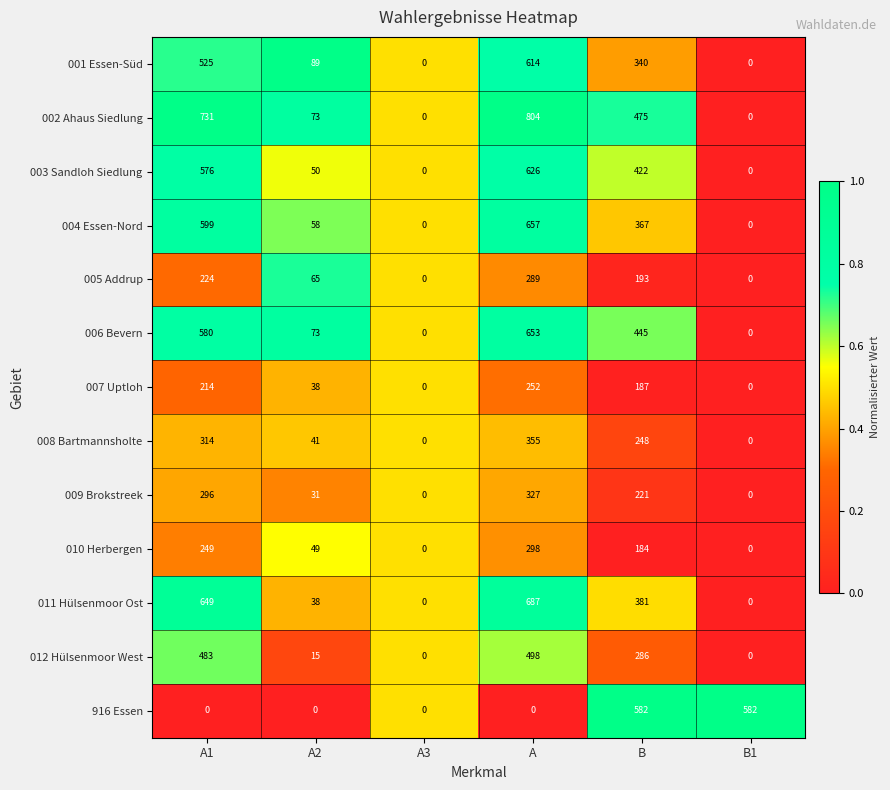

What is the average value of the 003 Sandloh Siedlung series?

279